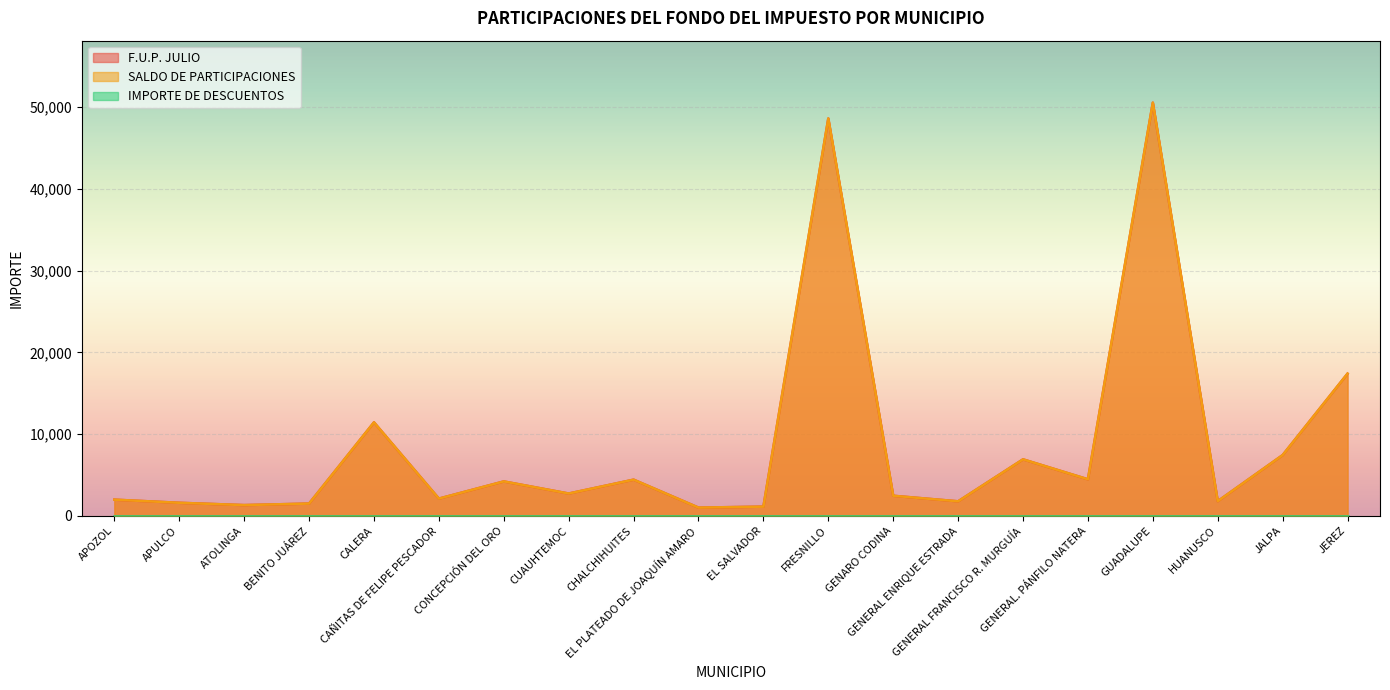

Which series has the widest spread of values?

SALDO DE PARTICIPACIONES